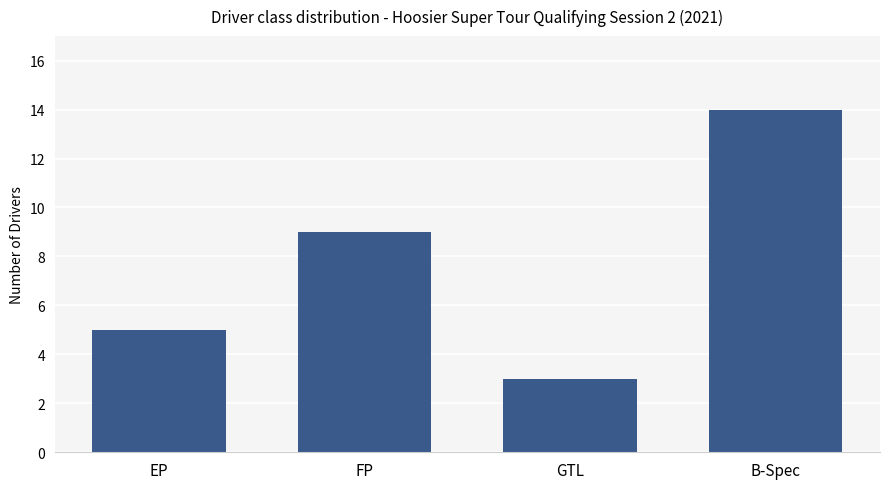

The value at B-Spec is 14. True or false?

True